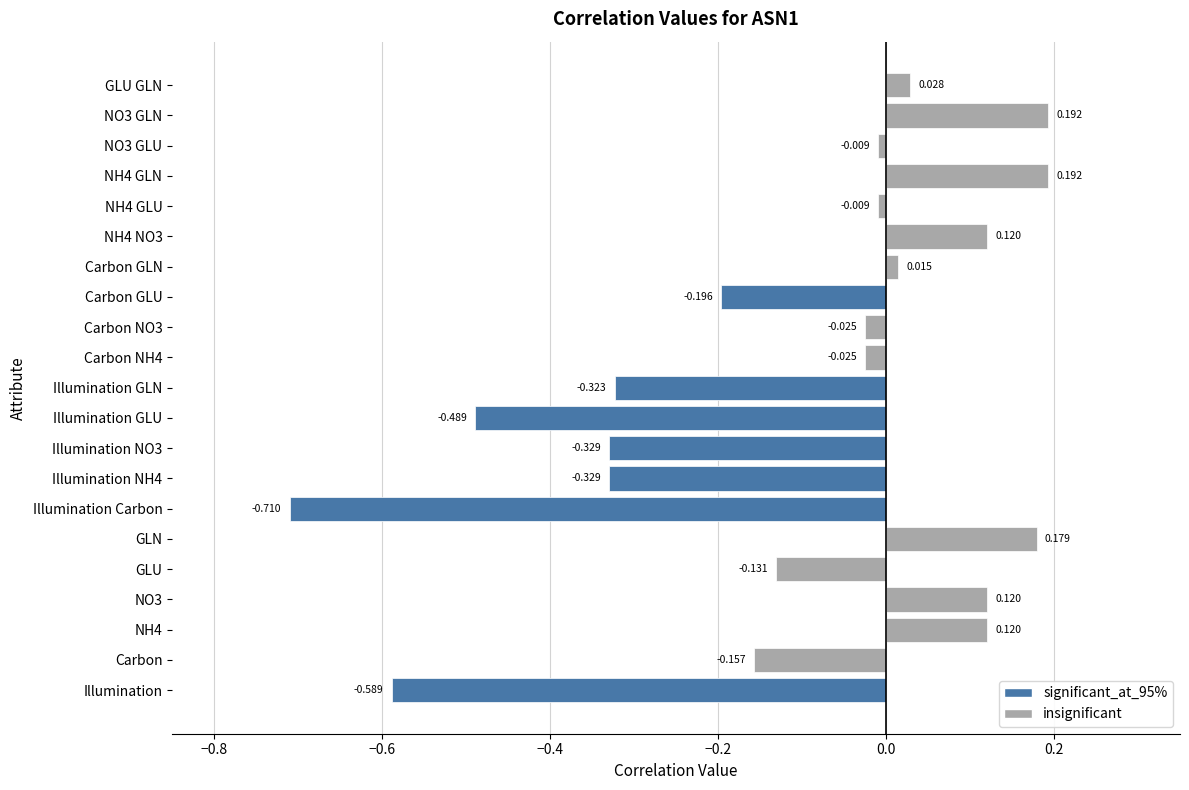

At which category does the chart reach its minimum across all series?

Illumination Carbon